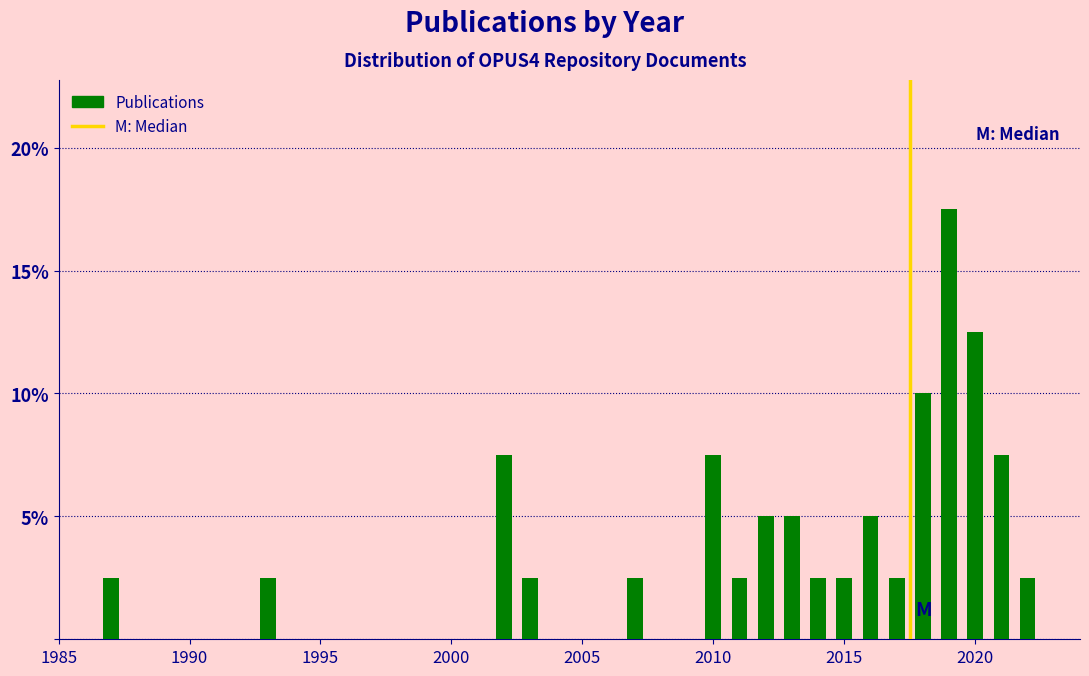

Around what value on the x-axis is the tallest bar? Give the approximate position of its centre, as read against the axis.

2019.0